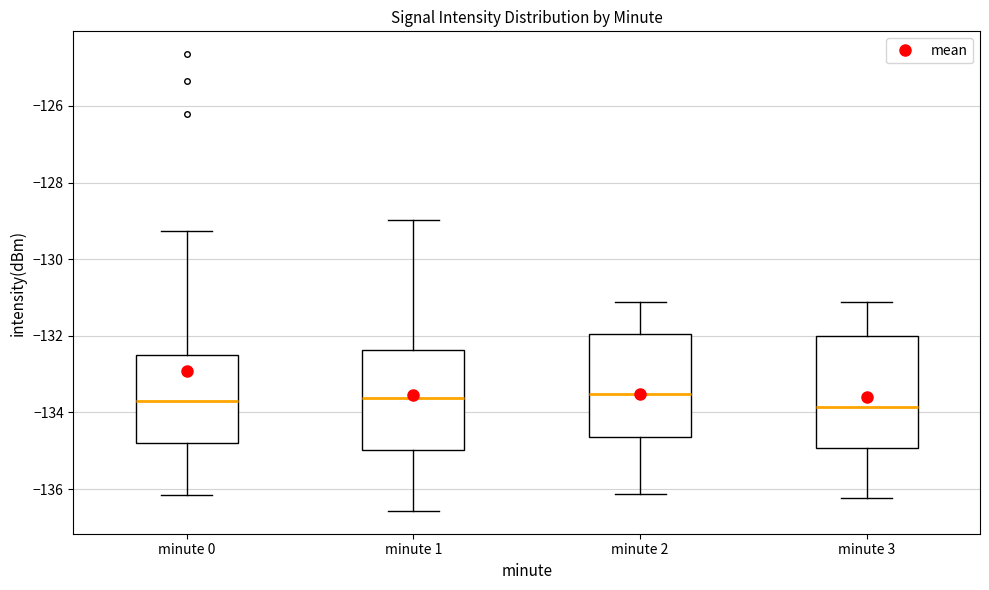

Reading left to right, read every box against the y-axis: the position of its median line, the range the box covers, and the ends of its whiskers. The values are not printed on the chart, so give them approximately, as read against the axis.

minute 0: median -133.8, box -134.8 to -132.4, whiskers -136.2 to -129.2
minute 1: median -133.6, box -135.0 to -132.4, whiskers -136.6 to -129.0
minute 2: median -133.6, box -134.6 to -132.0, whiskers -136.2 to -131.2
minute 3: median -133.8, box -135.0 to -132.0, whiskers -136.2 to -131.2